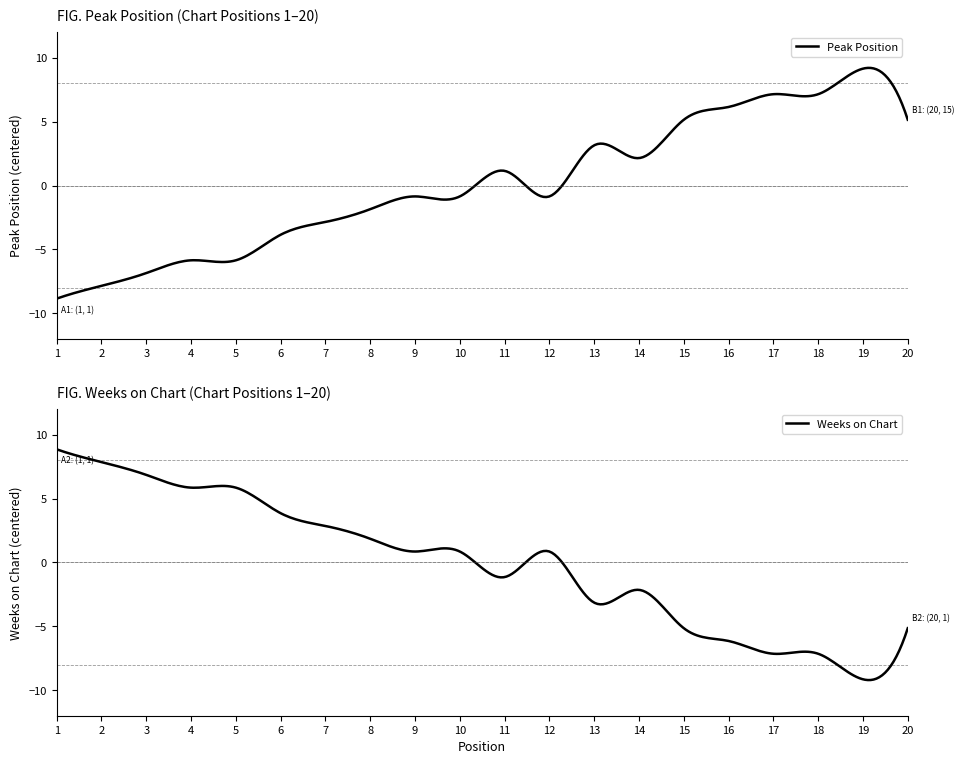

True or false: Weeks on Chart has more than 2 interior local peaks.

True